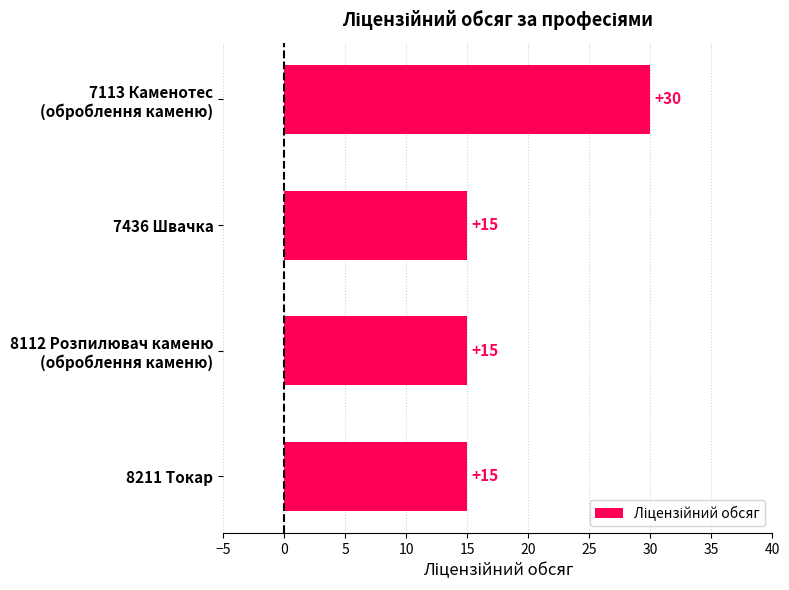

True or false: the data shows 15 at 8211 Токар.

True